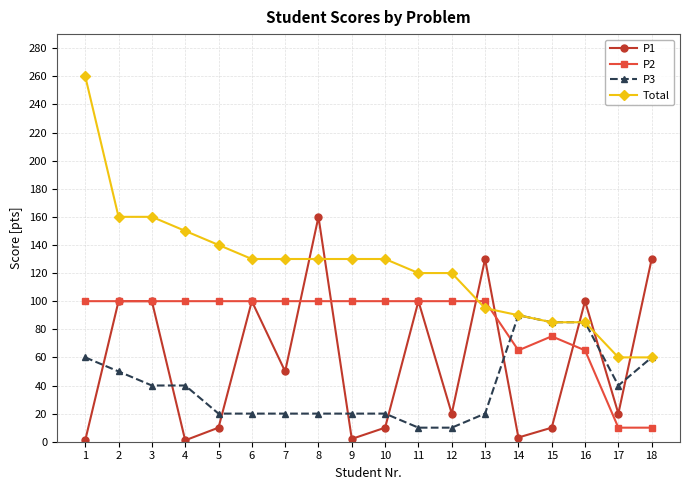

True or false: P3 has a value of 10 at 11.

True